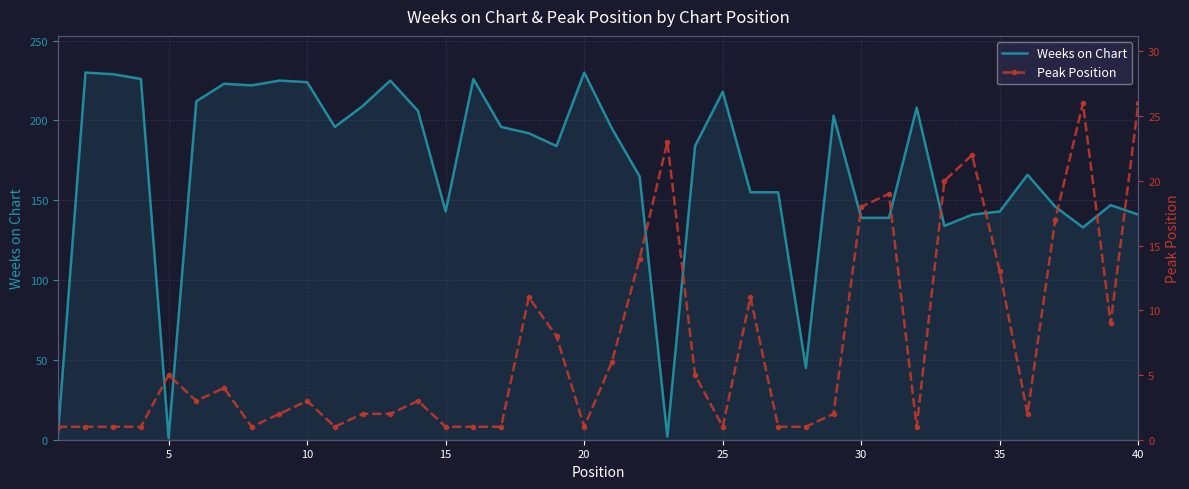

What are all the series names shown in the legend?

Weeks on Chart, Peak Position